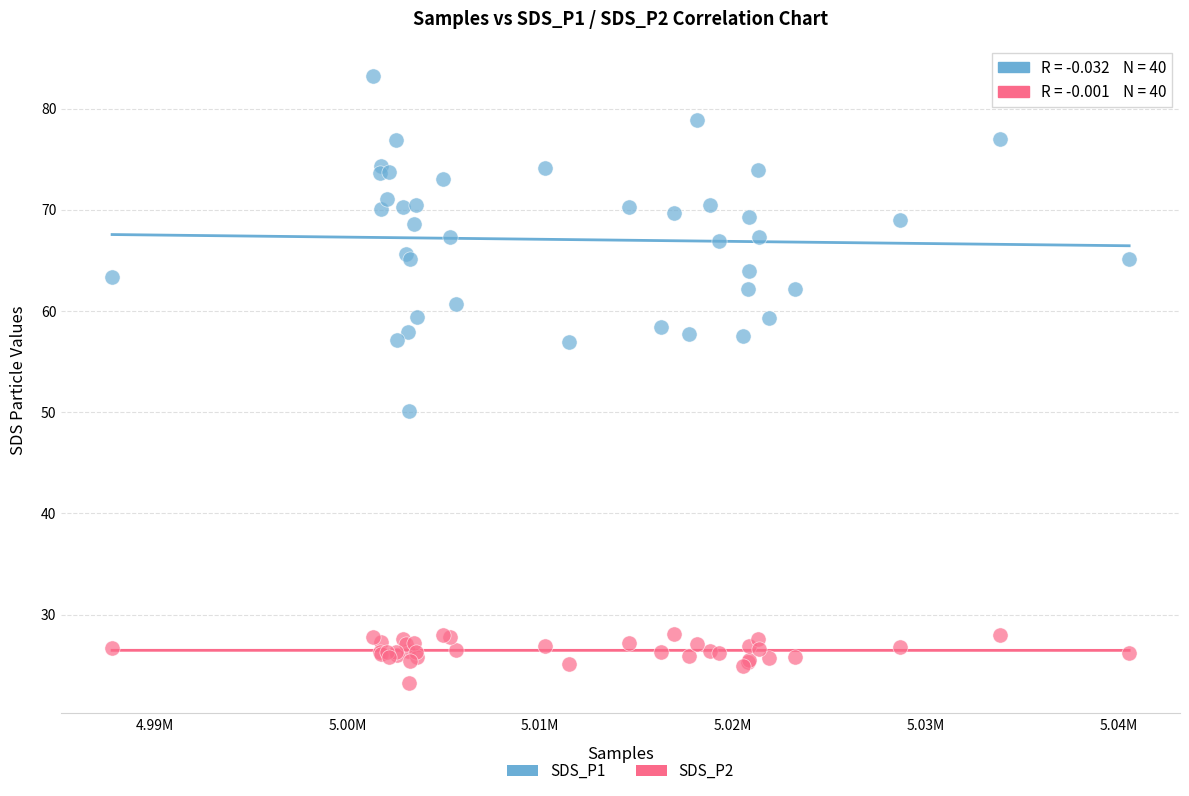

Across all series, what Y value is closest to 53?

50.1